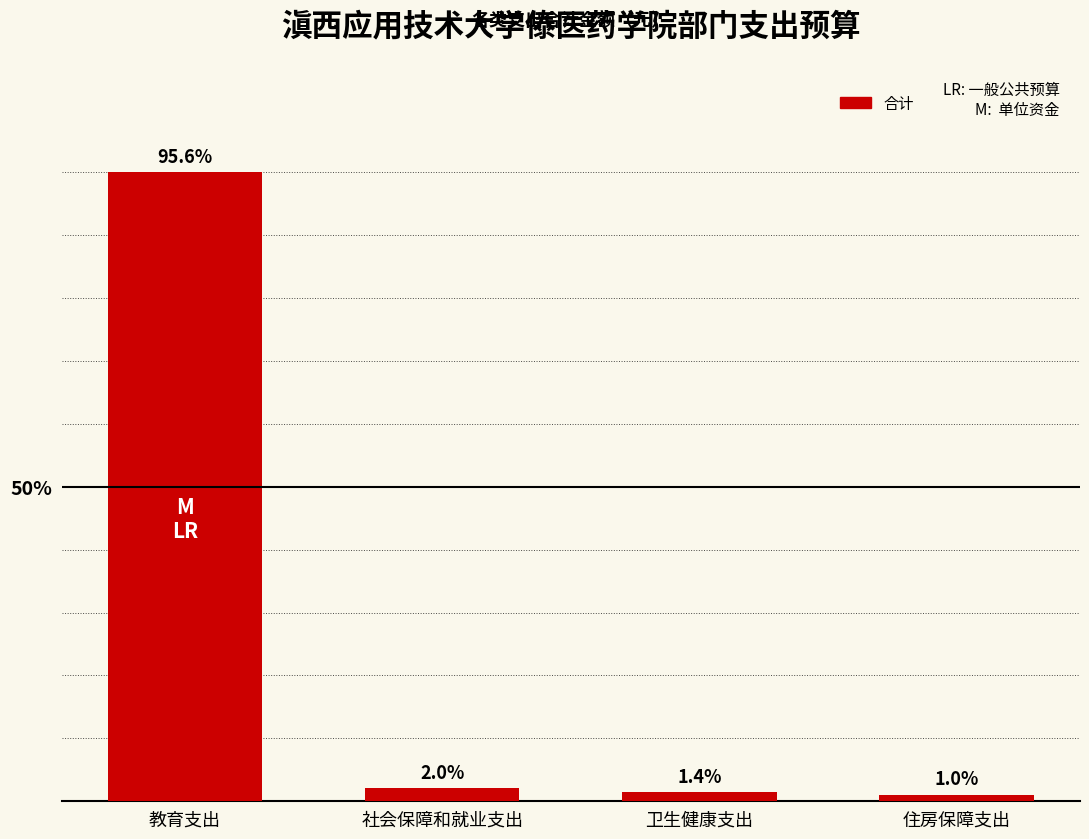

How many data points does each series have?

4